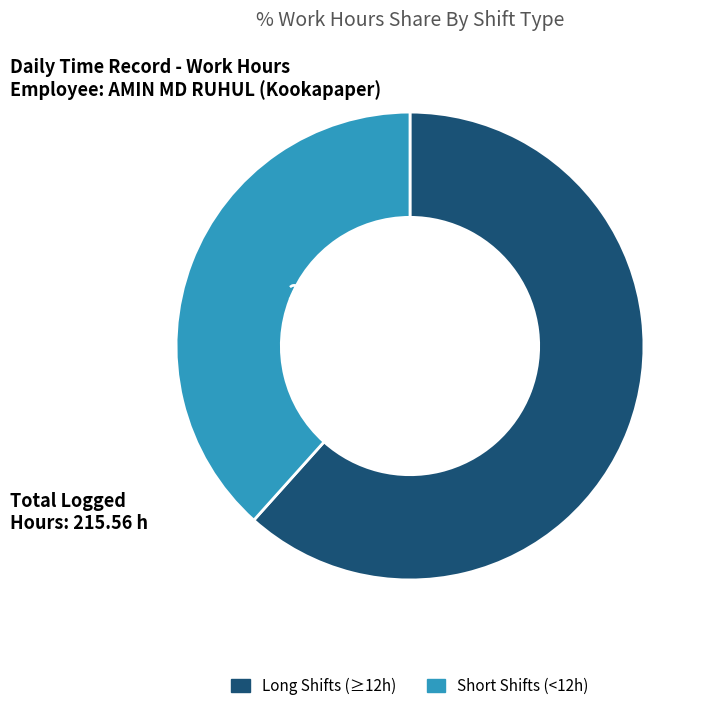

Does any single category account for the majority?

Yes